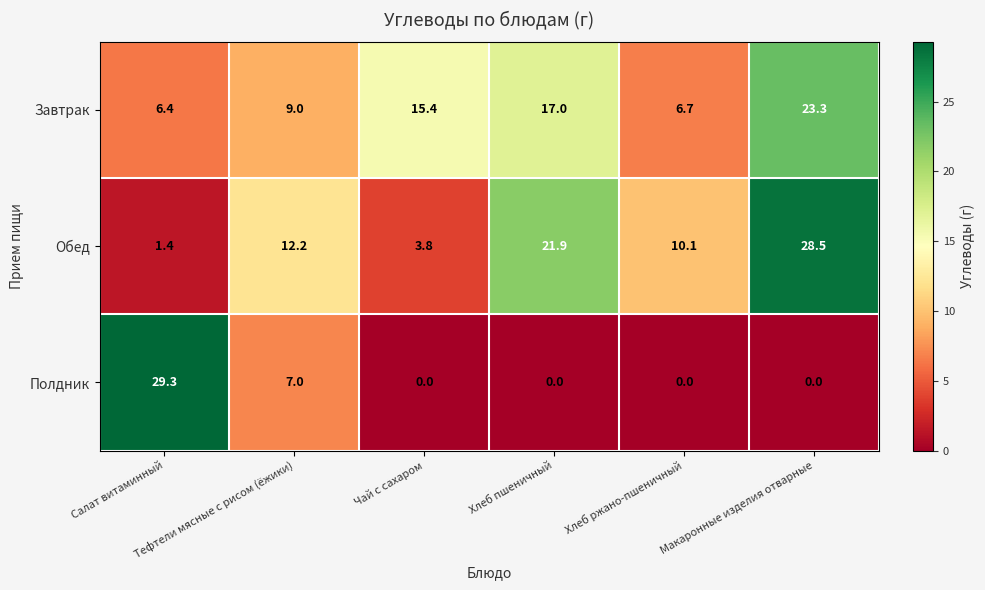

What is the difference between the second highest and second lowest values in the Обед series?

18.1